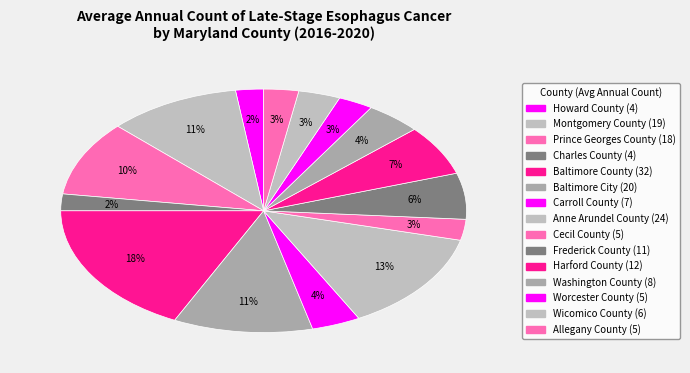

Is it true that Prince Georges County is 10% of the pie?

True